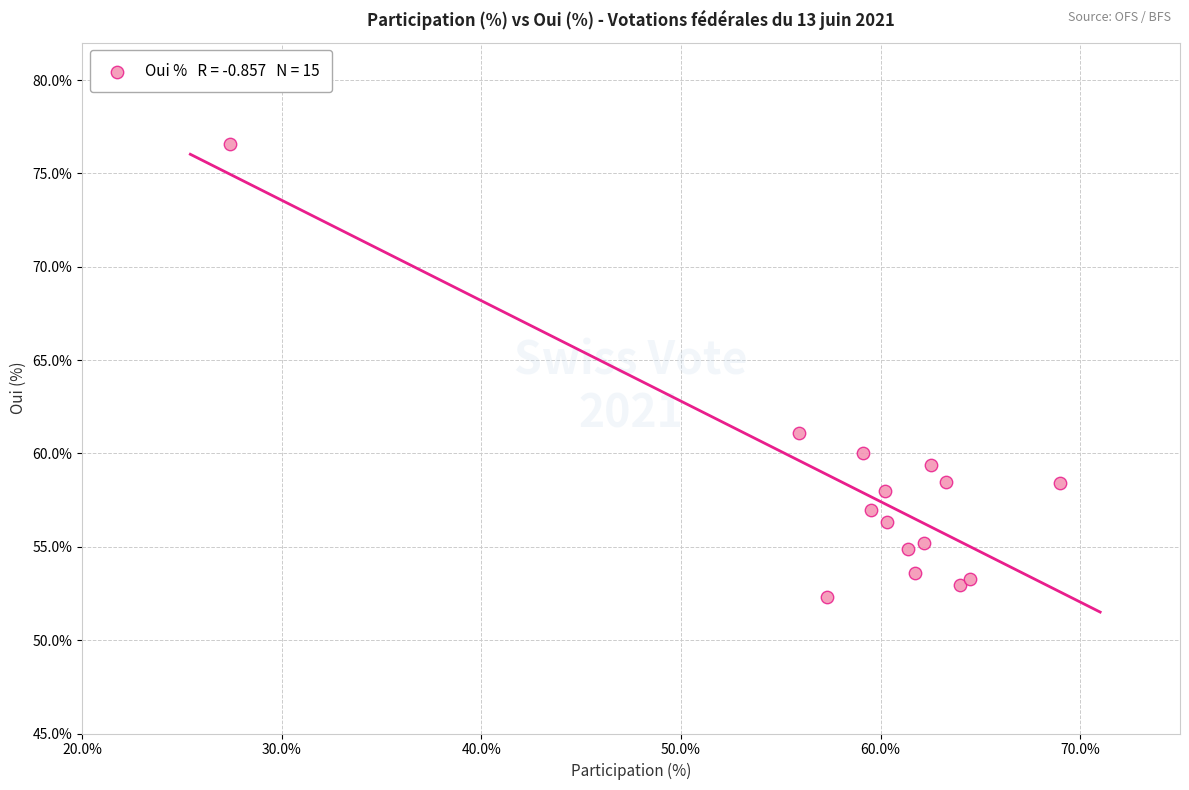

What Y value in the scatter plot is closest to 64?

61.1